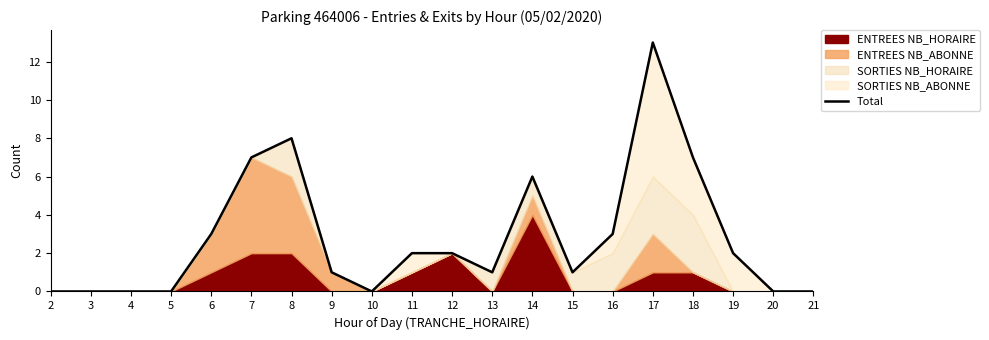

What is the maximum value shown in the chart?

13